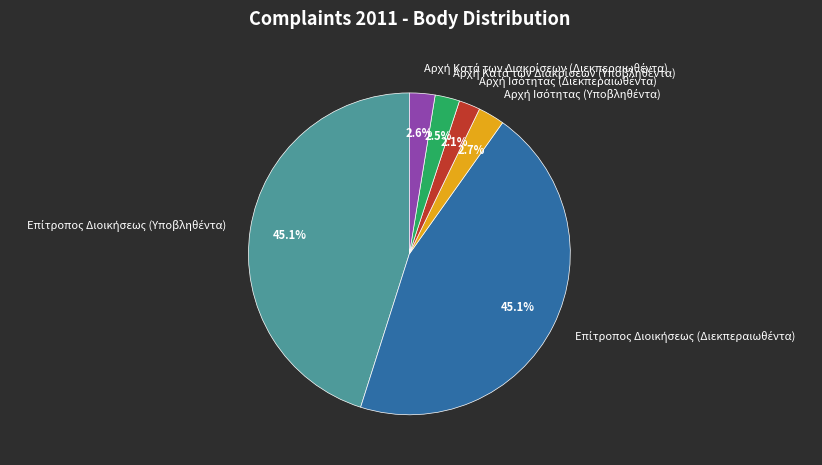

Is there any slice that represents more than half of the pie?

No